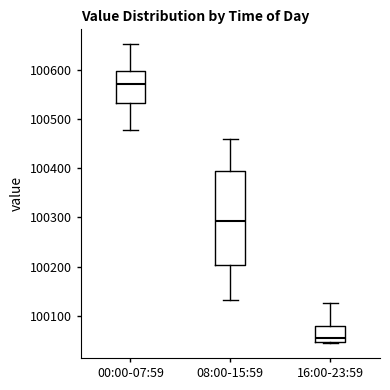

Where does the lower whisker of the box for 00:00-07:59 end on the y-axis? The values are not printed on the chart, so give them approximately, as read against the axis.

100480